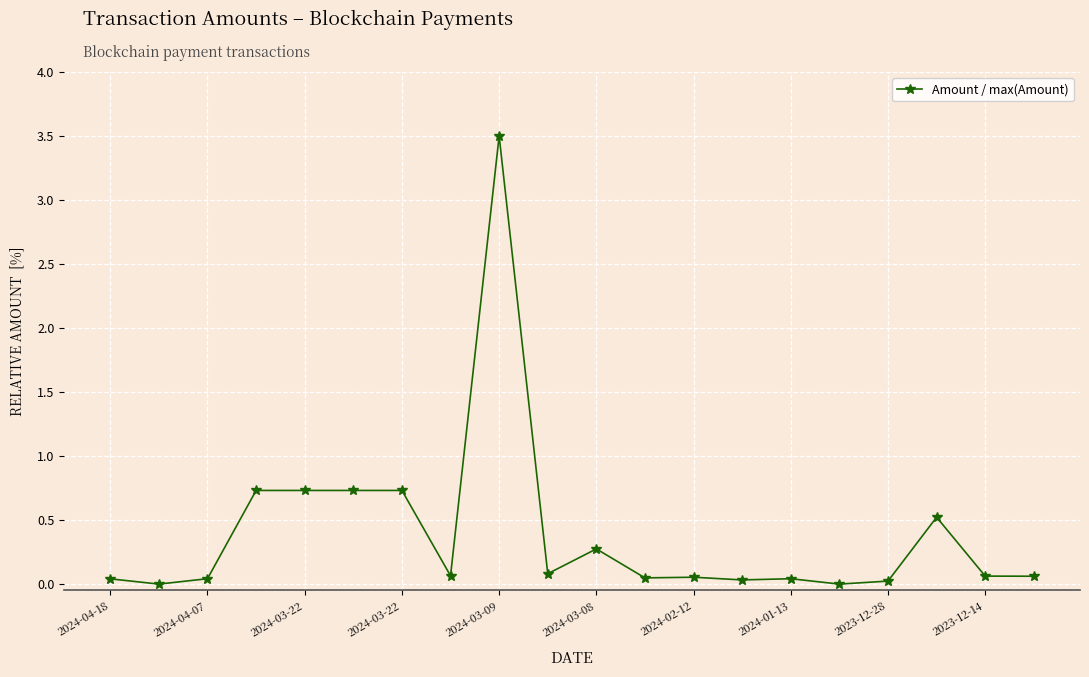

What is the maximum value shown in the chart?

3.5